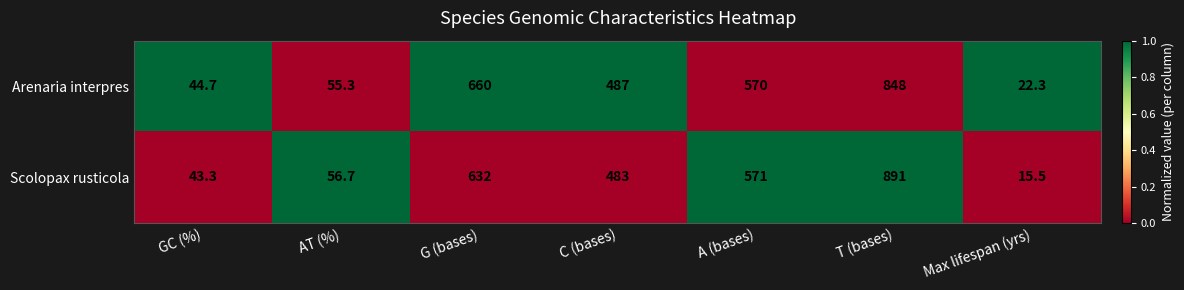

Is it true that Scolopax rusticola equals 43.3 at GC (%)?

True